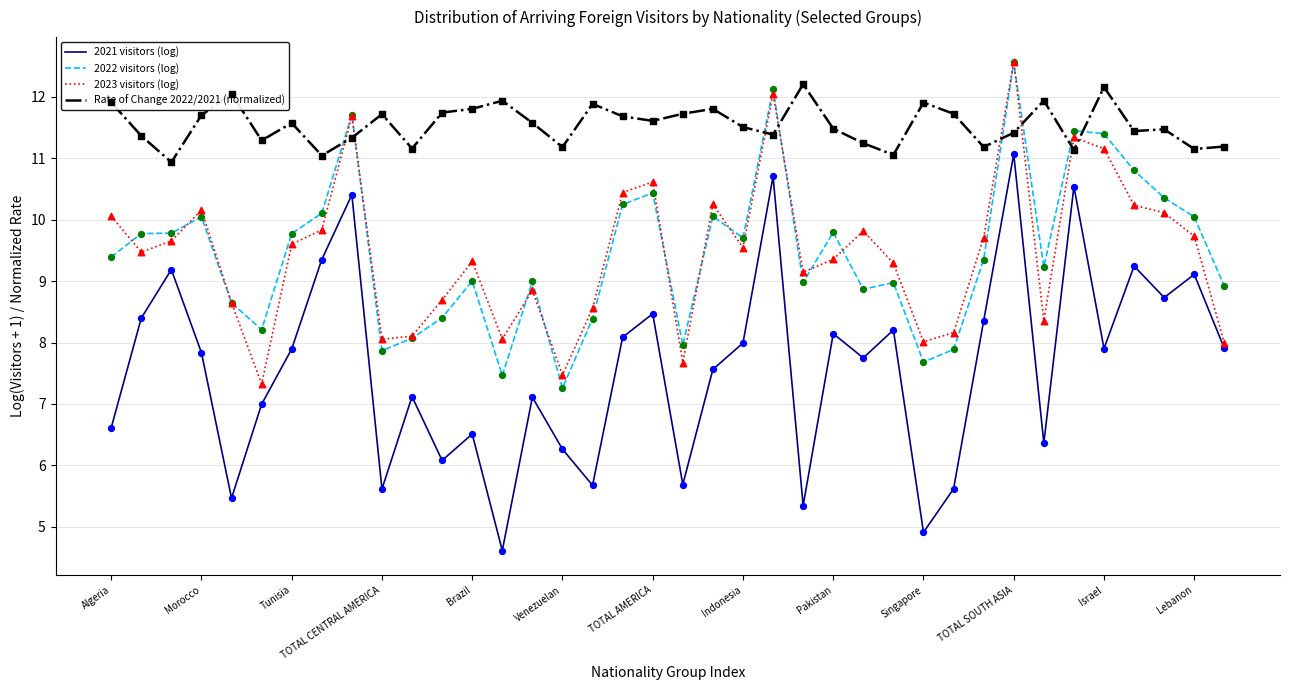

Which series has the largest range (max minus min)?

2021 visitors (log)